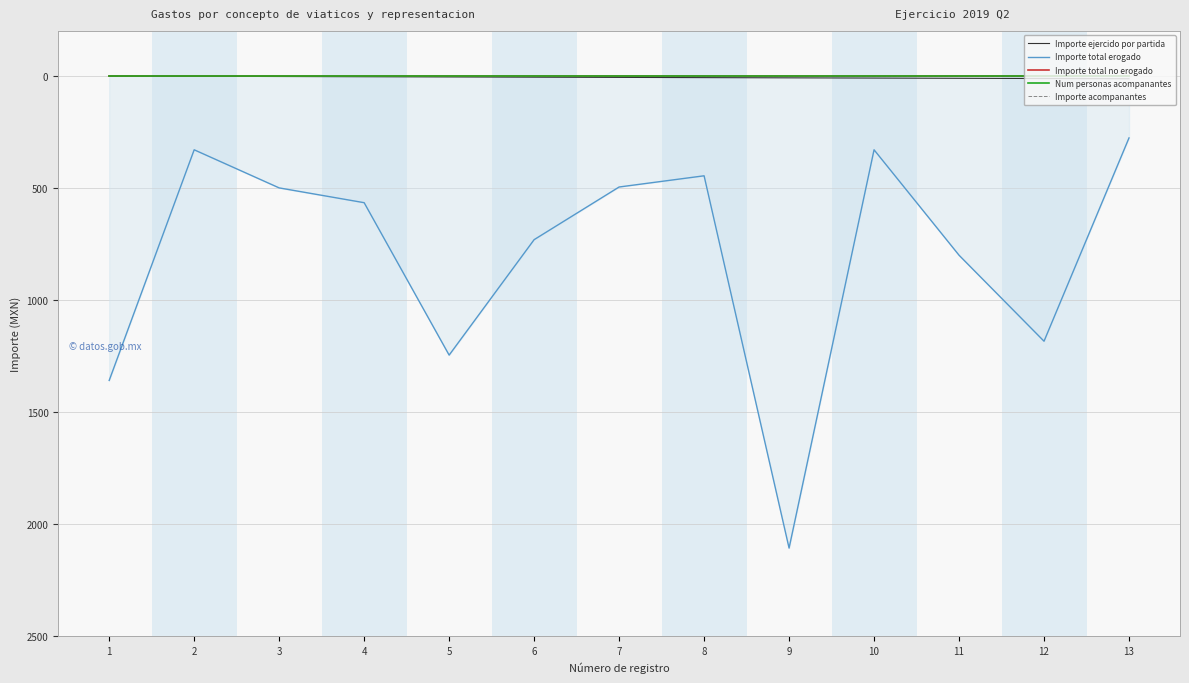

Which category has the lowest value in the Importe total no erogado series?

1